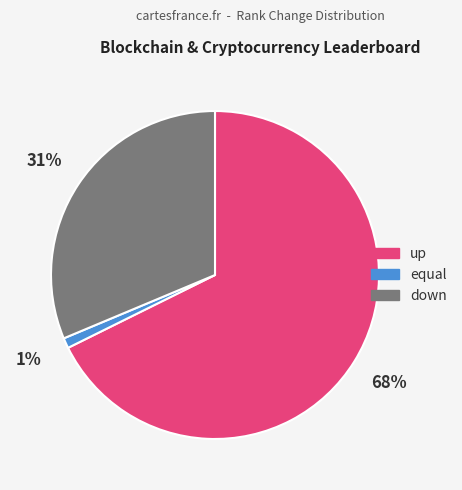

How many segments does this pie chart have?

3